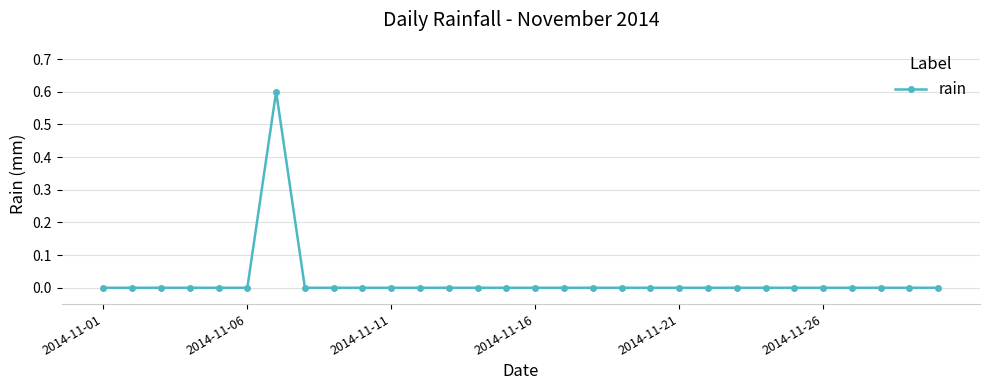

What is the maximum value shown in the chart?

0.6